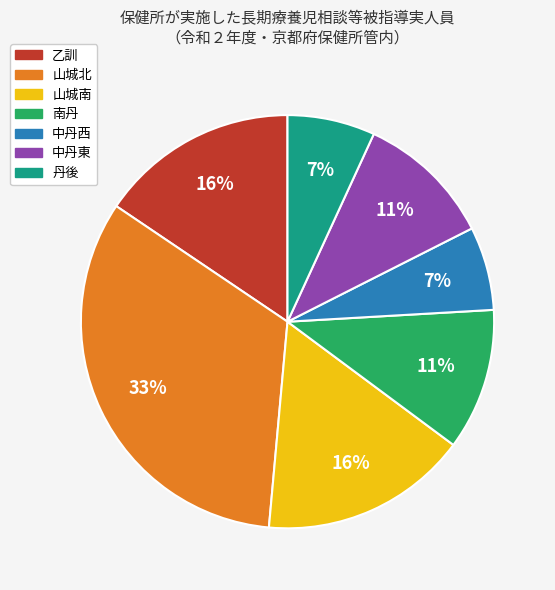

How many slices are in this pie chart?

7